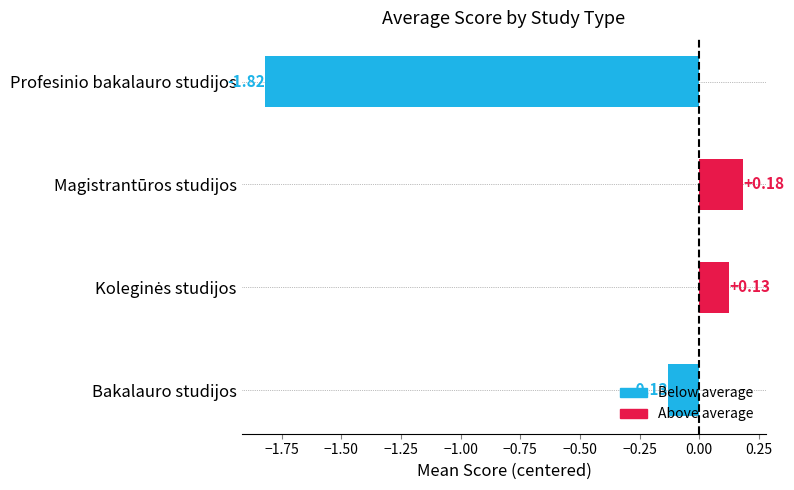

Which has a higher value, Profesinio bakalauro studijos or Bakalauro studijos?

Bakalauro studijos